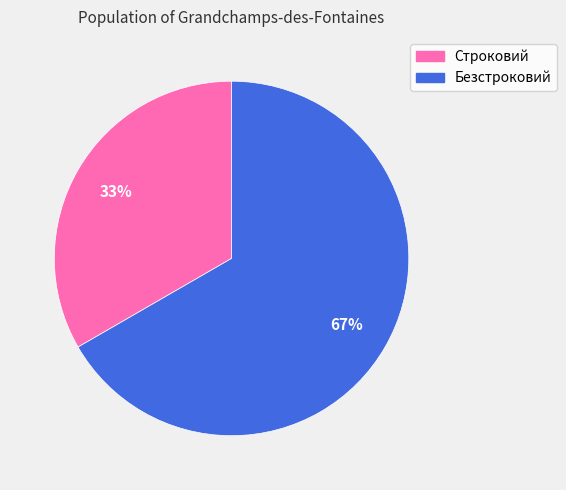

To the nearest percent, what portion does Безстроковий represent?

67%